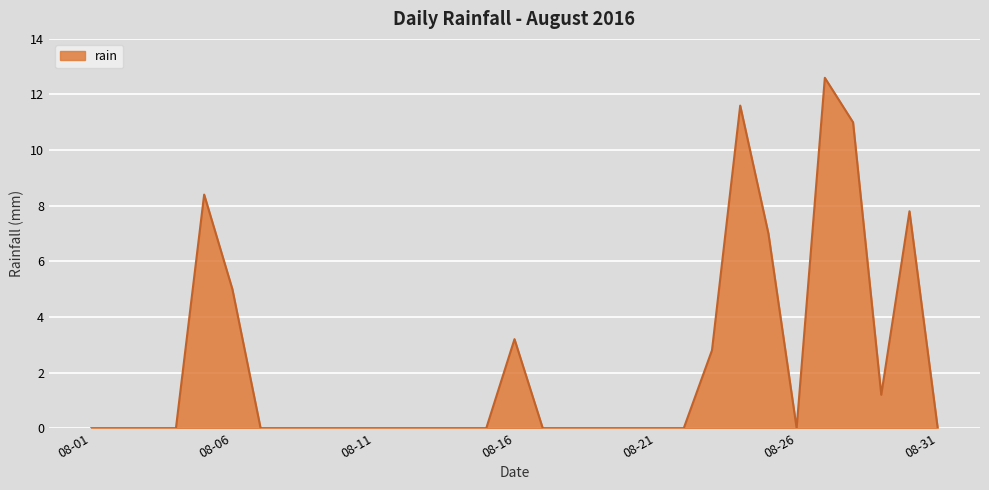

Does the chart display data point markers on the line(s)?

No